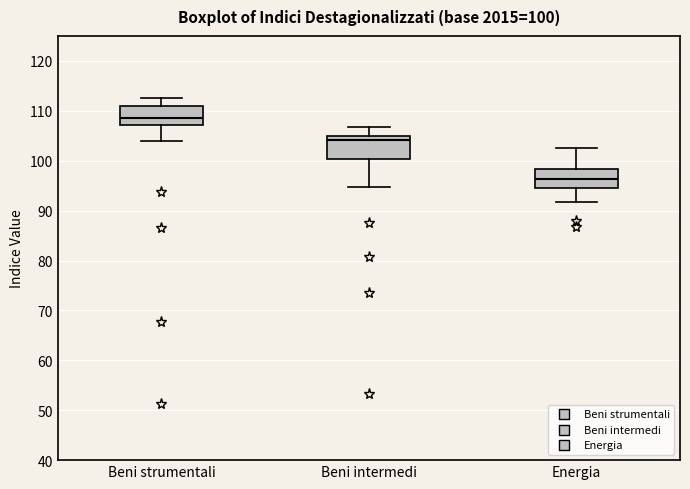

Which box has the lowest median line?

Energia